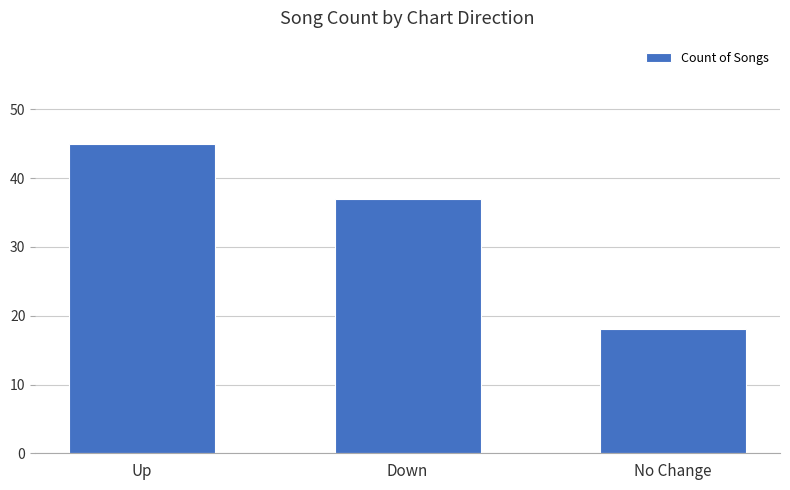

Between Up and Down, which is larger?

Up